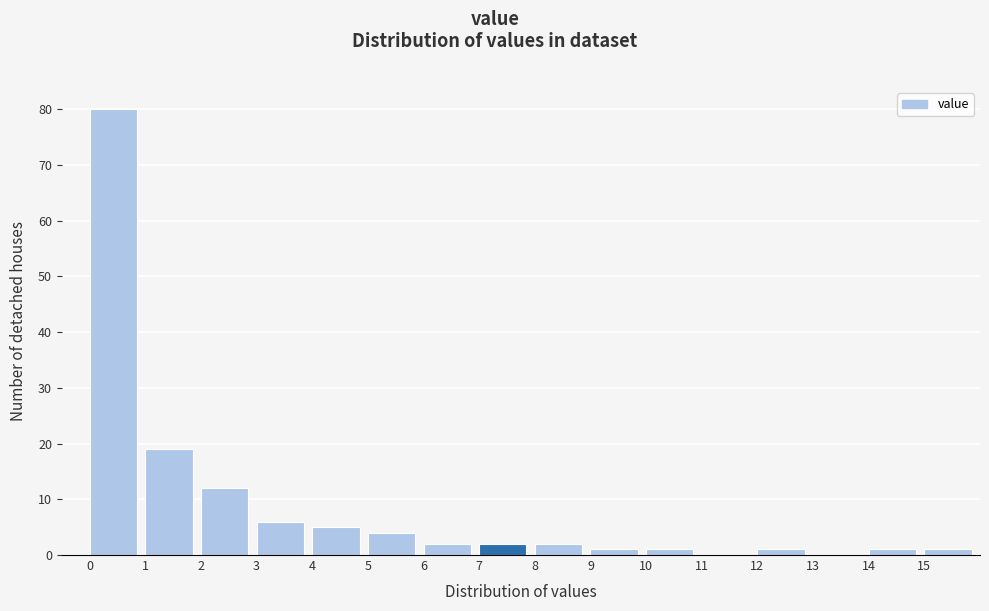

How tall is the bar that spans 12 to 13 on the x-axis? The values are not printed on the chart, so give them approximately, as read against the axis.

1